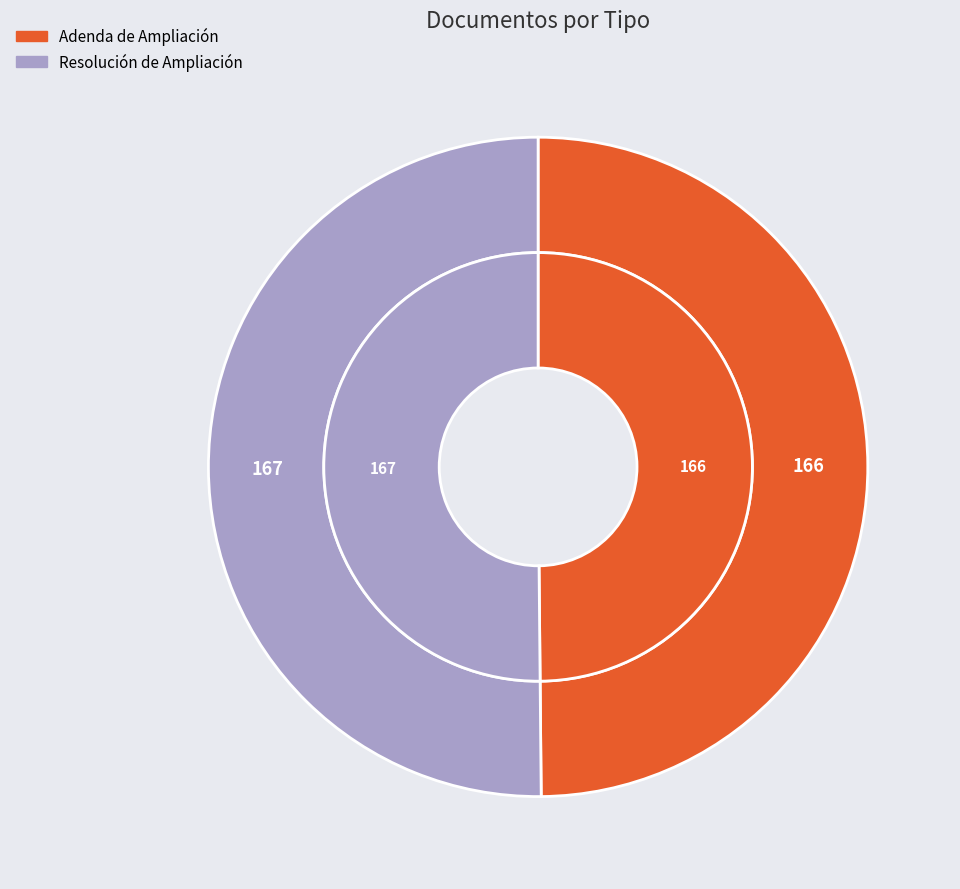

How much of the chart is everything except Adenda de Ampliación?

50.2%